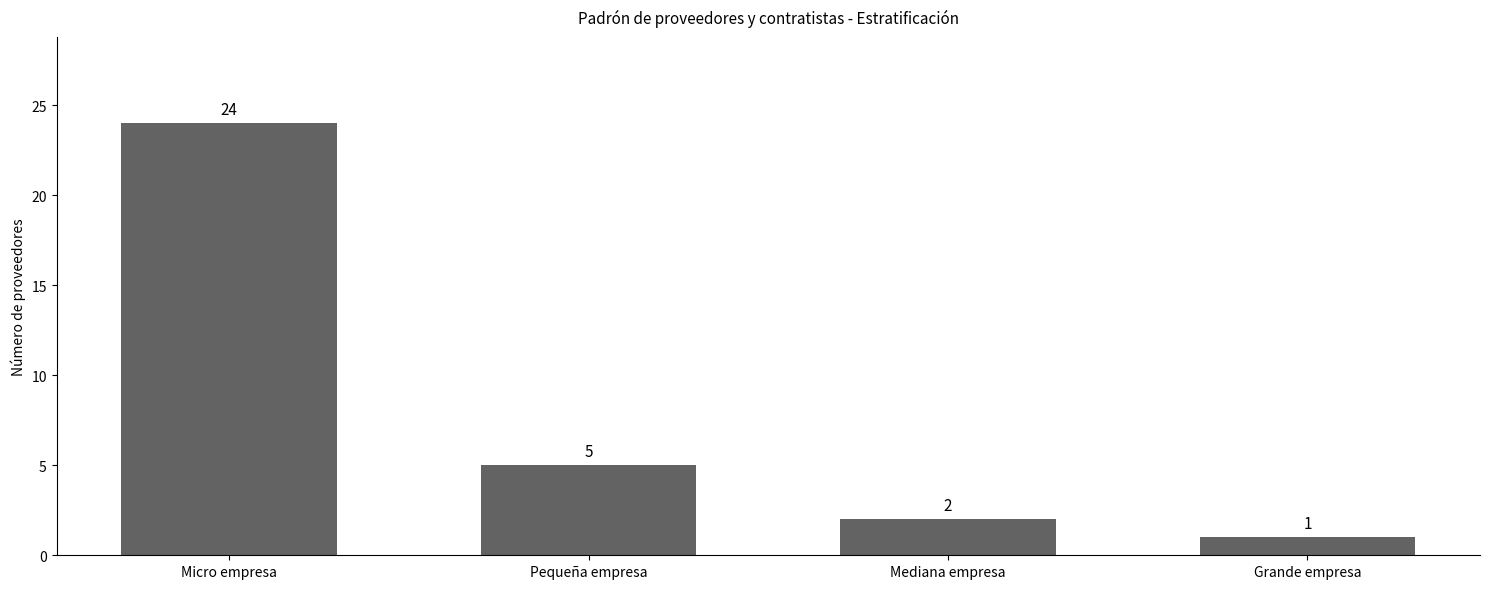

What is the average value?

8